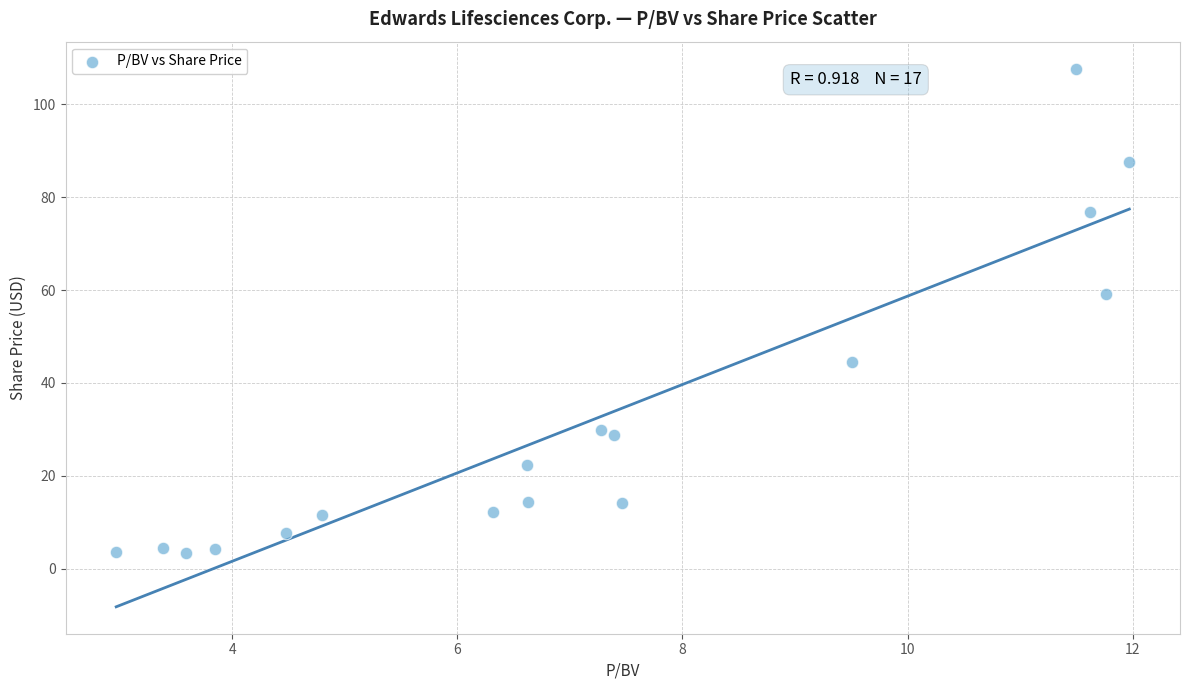

What Y value in the scatter plot is closest to 55?

59.3